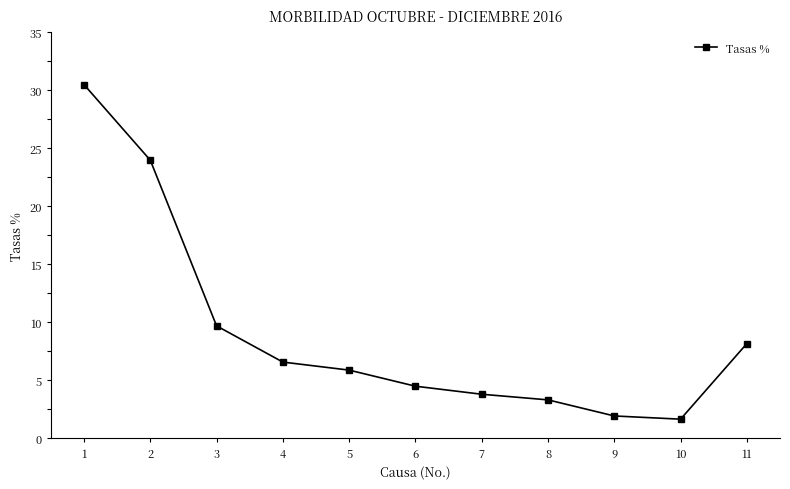

What is the maximum value shown in the chart?

30.5